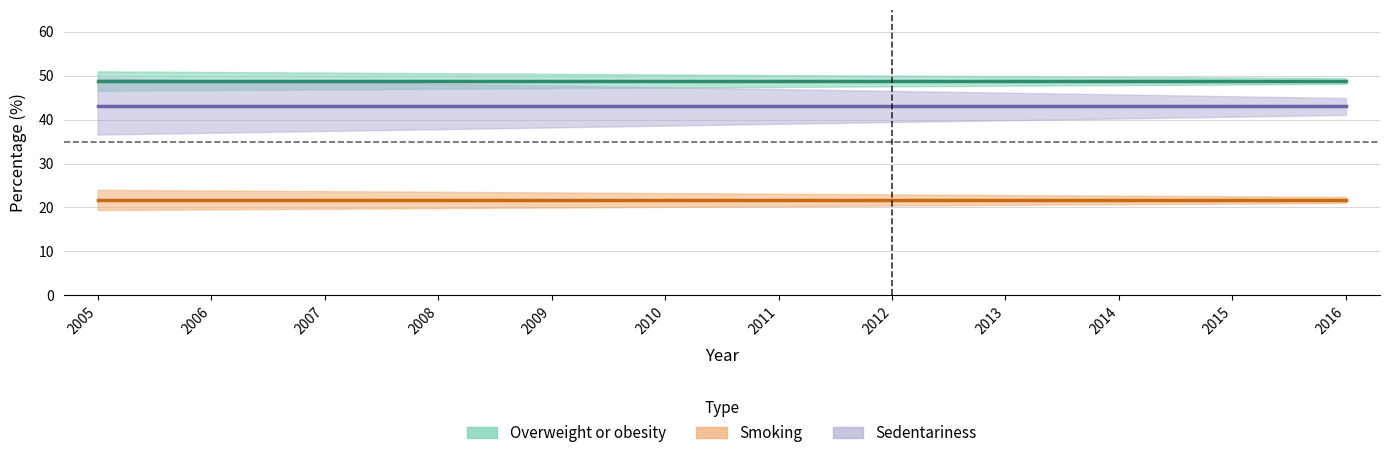

What is the average value of the Smoking series?

21.8